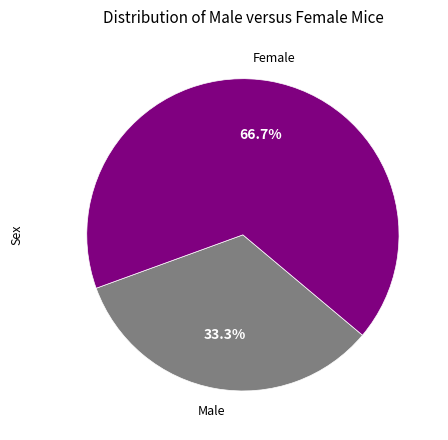

Which slice is the largest?

Female